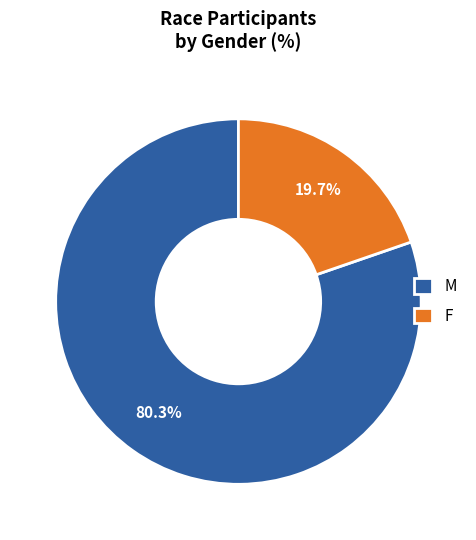

Does F represent more than half of the total?

No